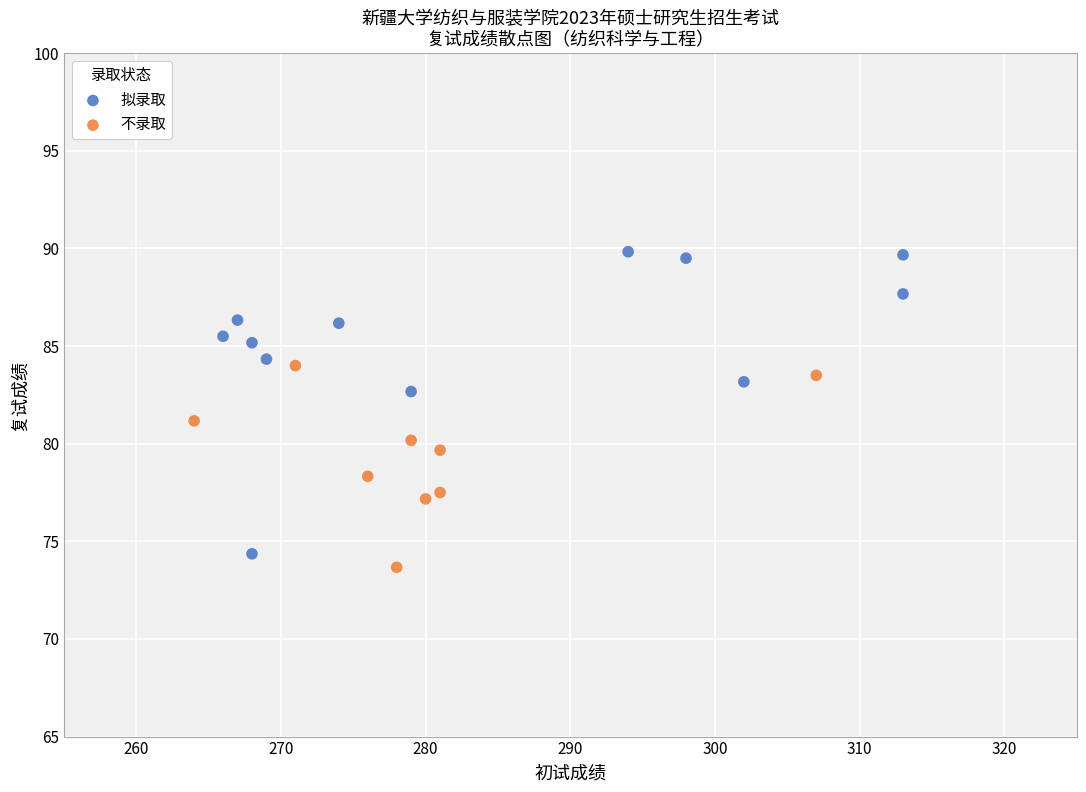

Which series contains the highest Y value?

拟录取